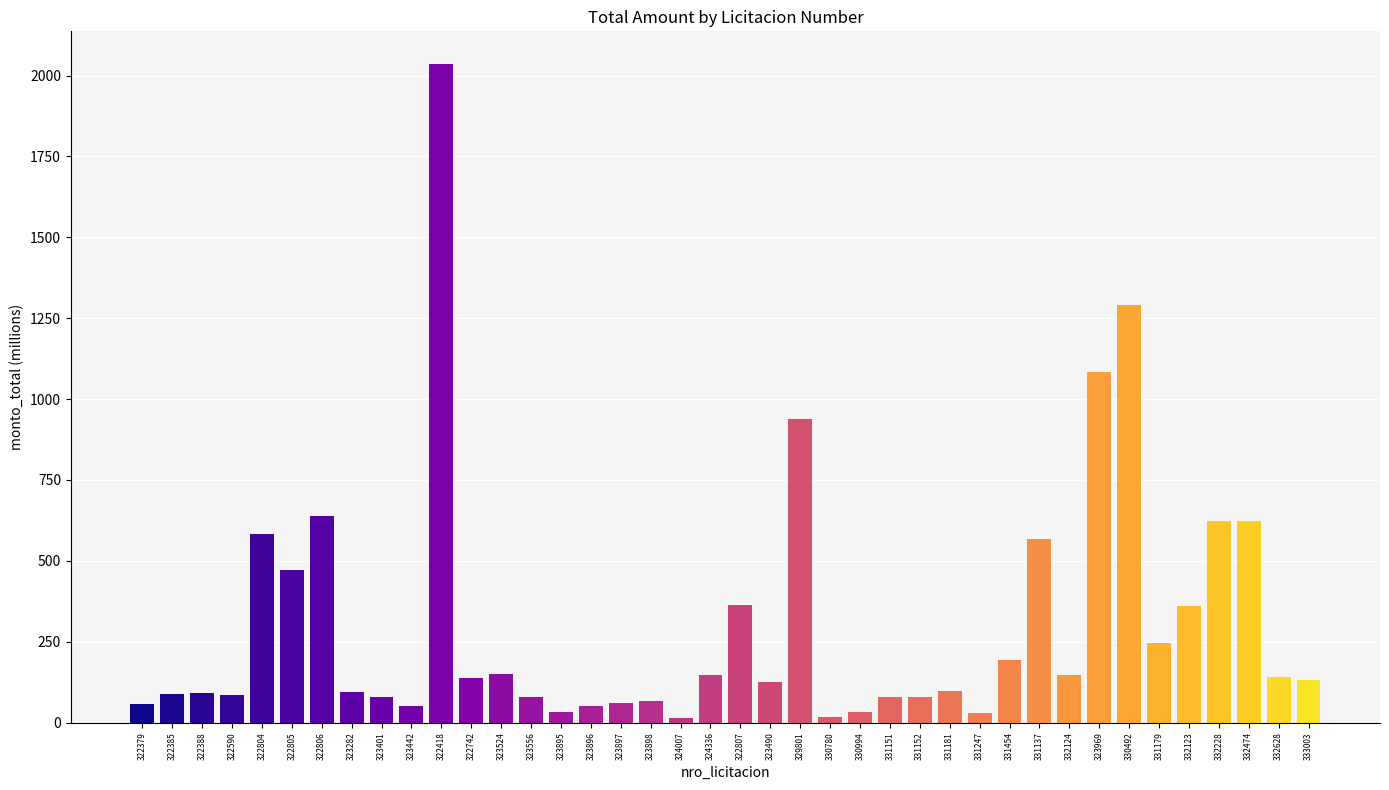

Where is the data nearest to the value 1024?

323969